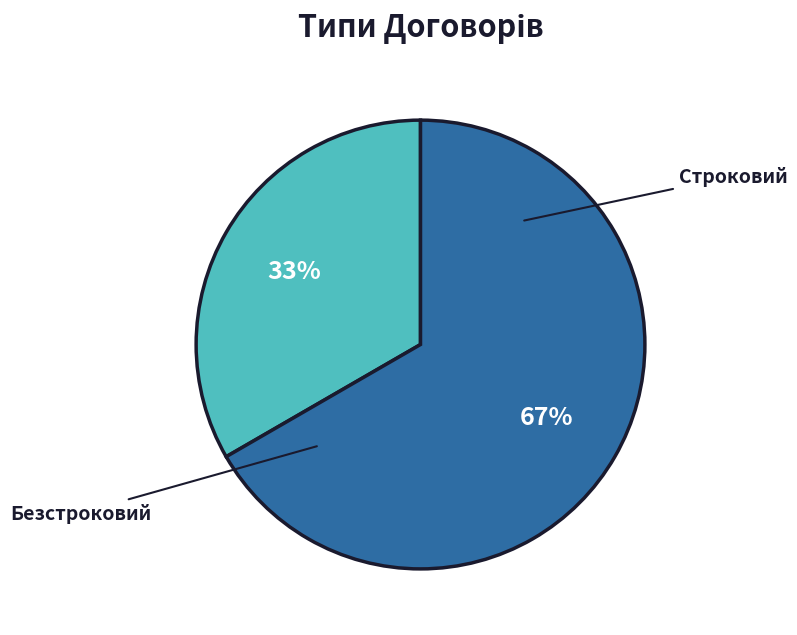

Rank the categories by value from highest to lowest.

Безстроковий, Строковий